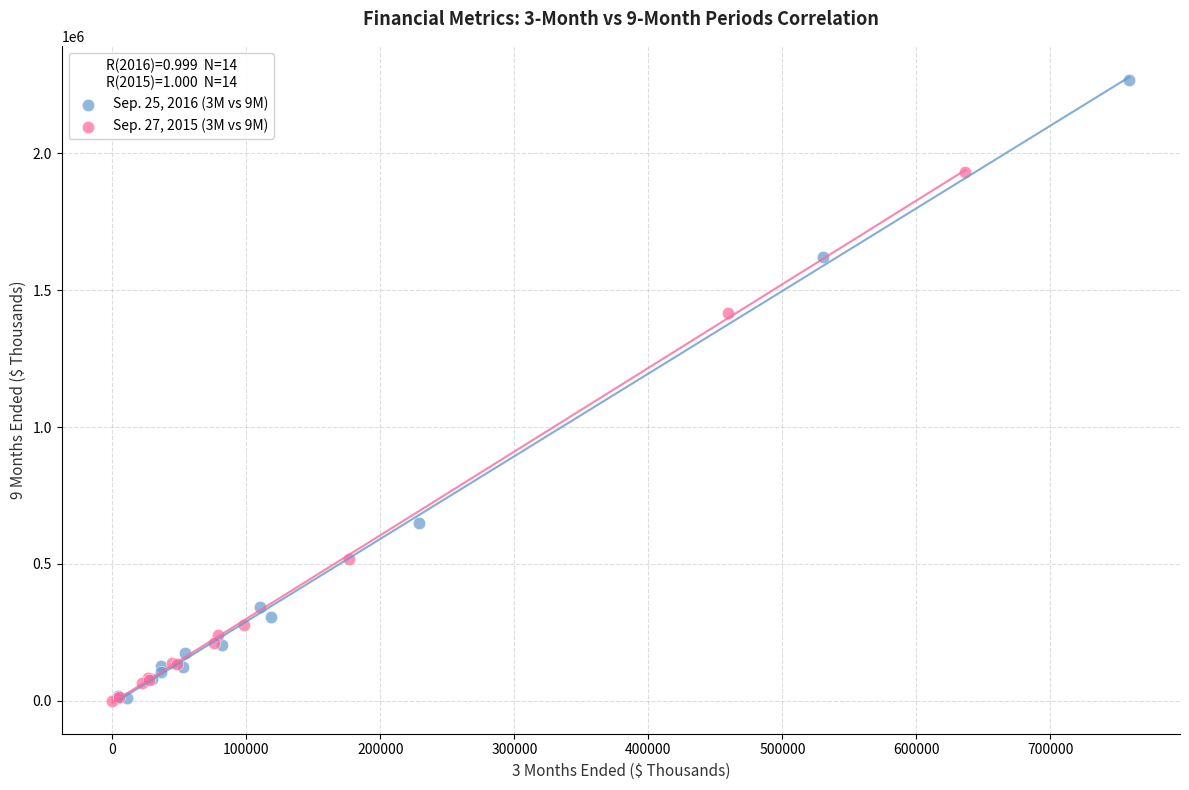

Which series contains the highest Y value?

Sep. 25, 2016 (3M vs 9M)